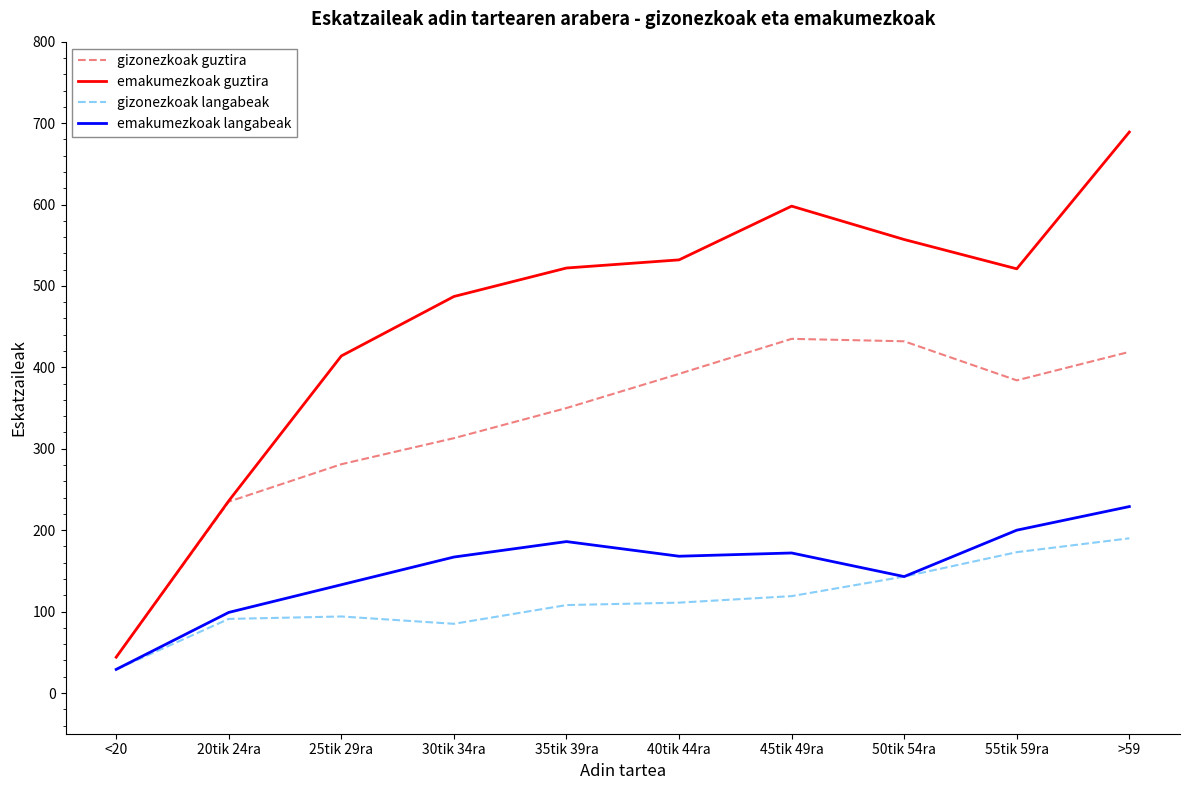

Which series has the largest total across all categories?

emakumezkoak guztira